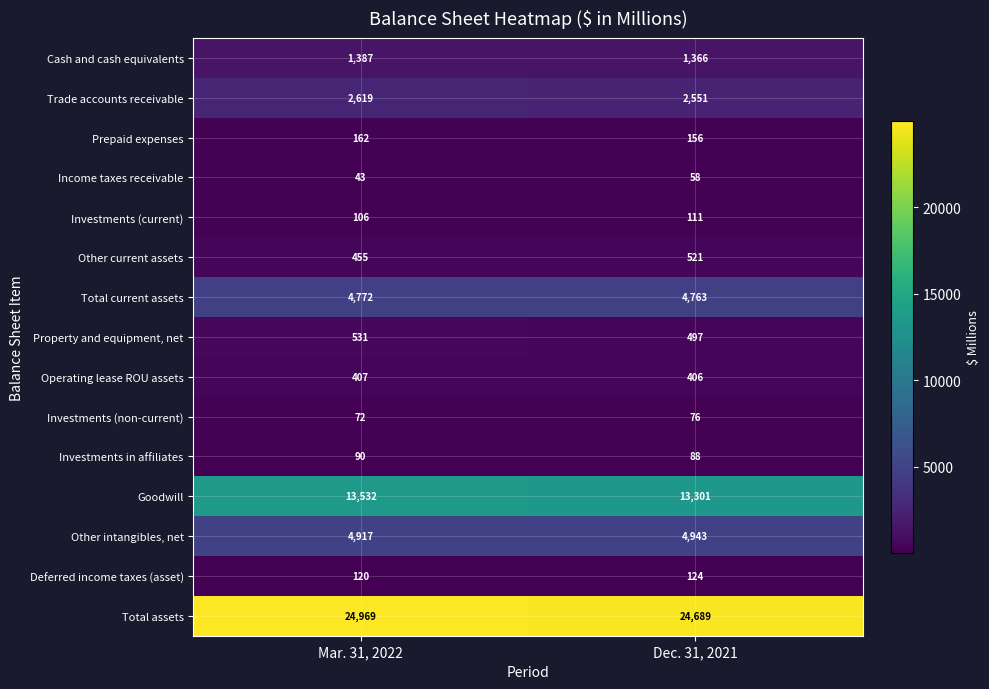

Which series has the widest spread of values?

Total assets